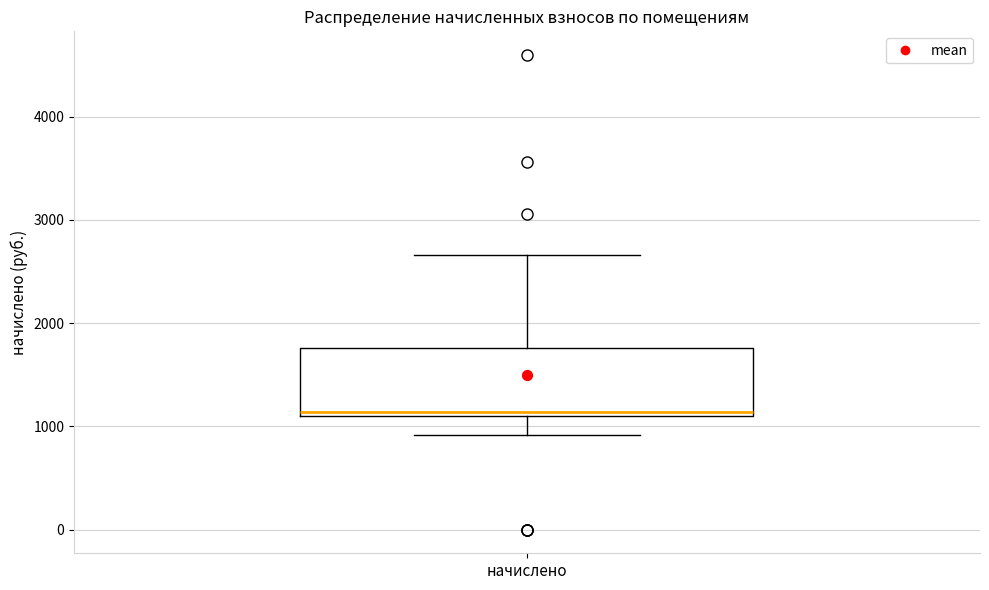

Read this box plot against the y-axis: the position of the median line, the range covered by the box, and the ends of both whiskers. The values are not printed on the chart, so give them approximately, as read against the axis.

median 1100 (just above the box's lower edge), box 1100 to 1800, whiskers 900 to 2700